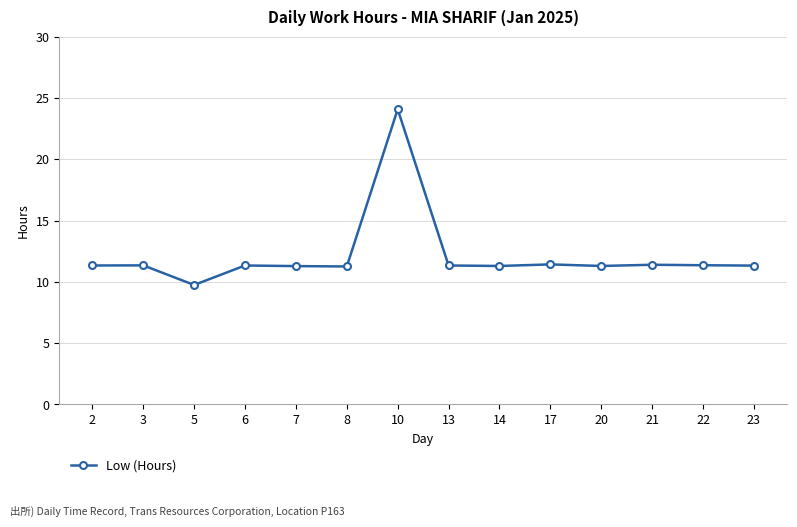

Count the number of values greater than 11.

13